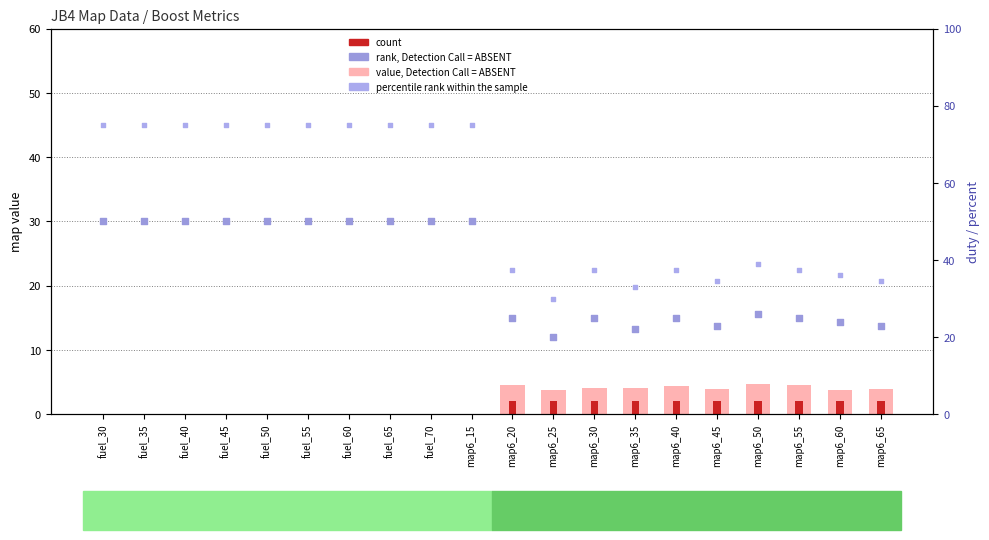

At how many categories does at least one series exceed 11?

20